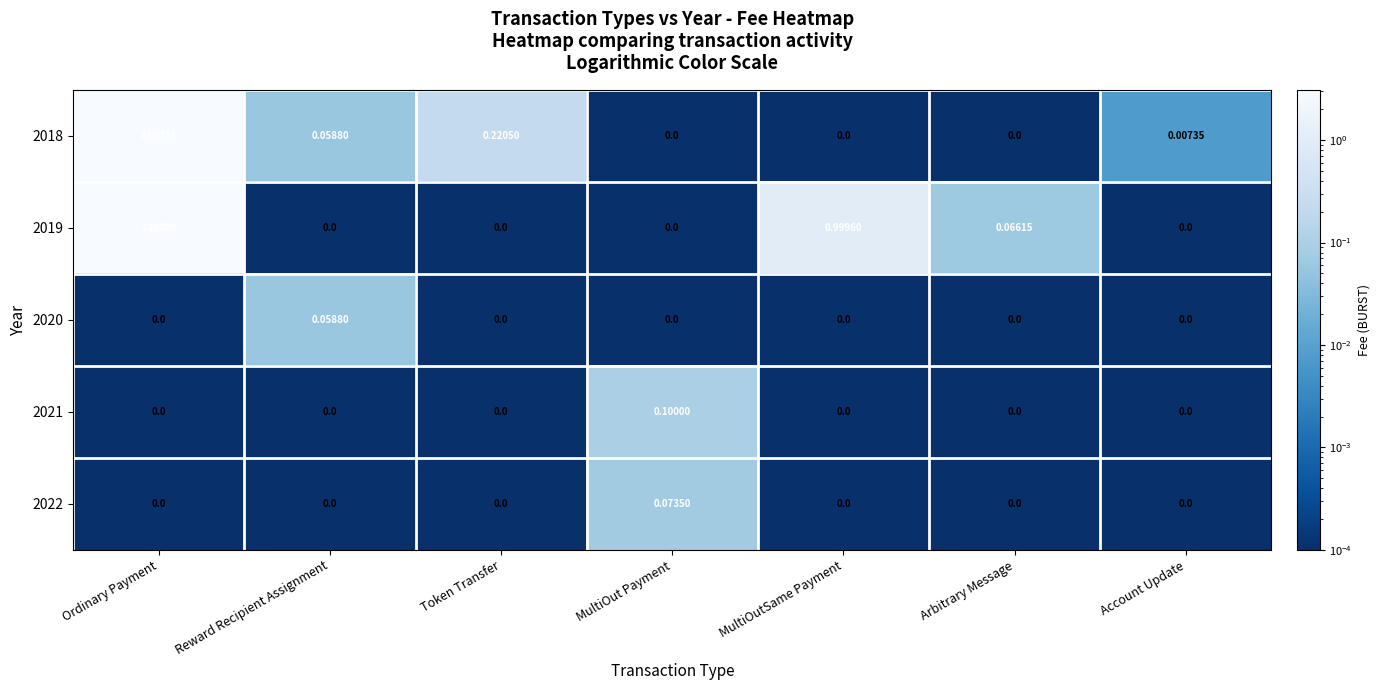

Is the value of 2022 at Ordinary Payment greater than the value of 2019 at MultiOutSame Payment?

No